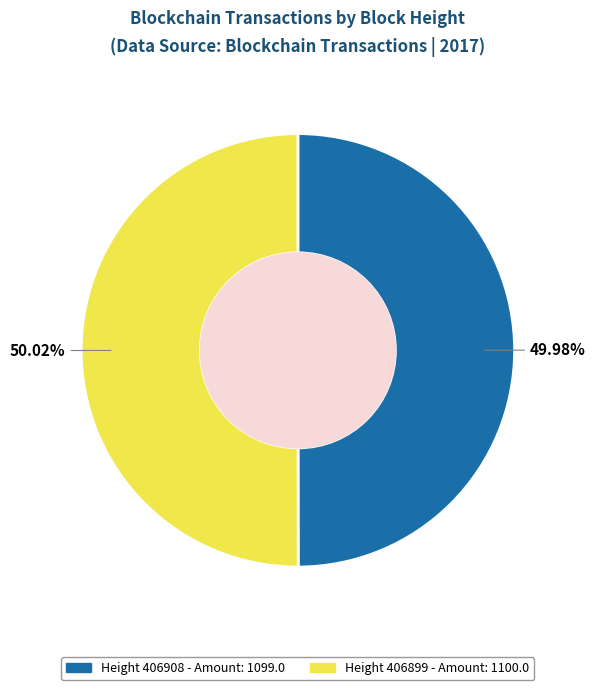

Is there any slice that represents more than half of the pie?

Yes